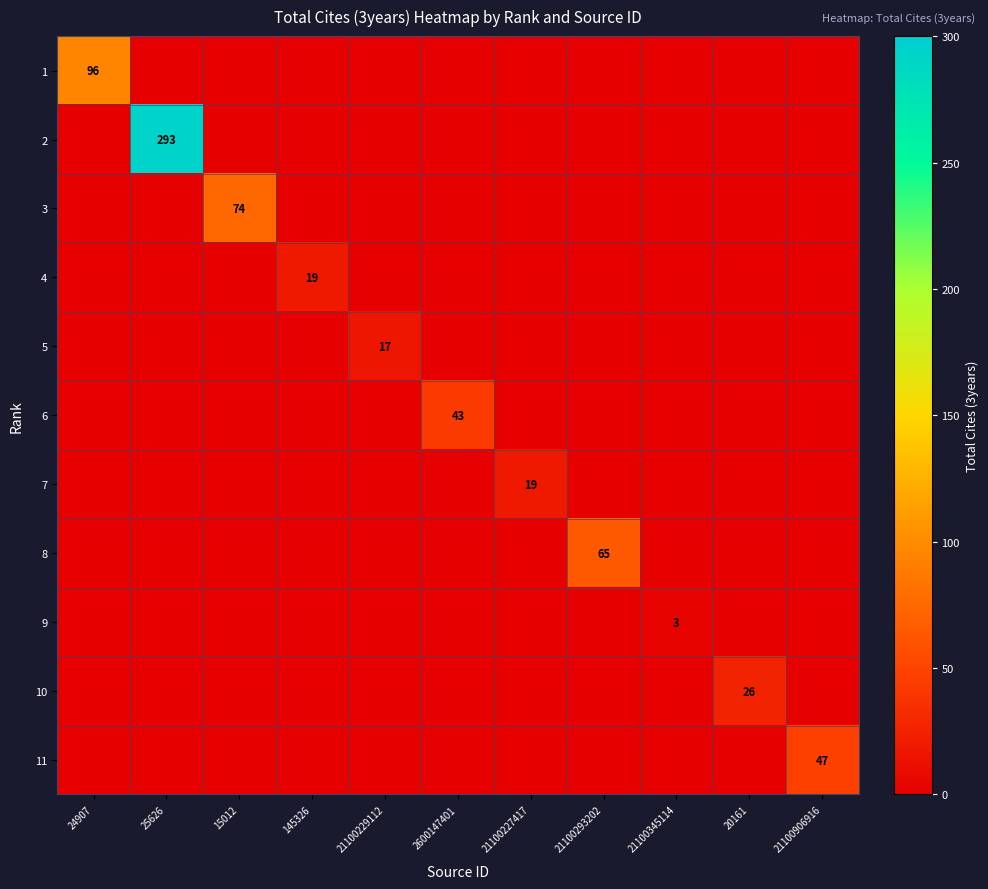

The 5 series shows 11 at 21100229112. True or false?

False